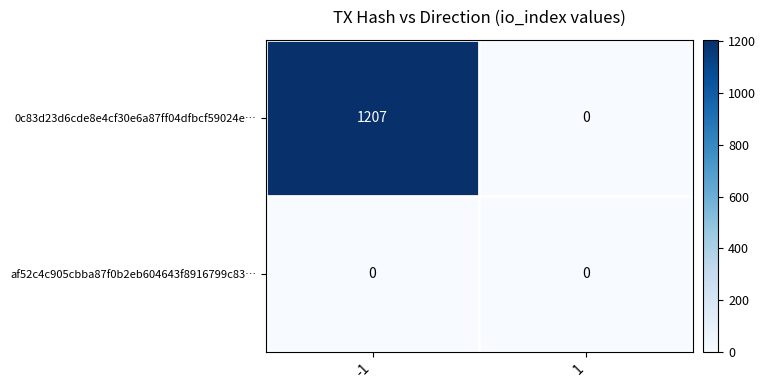

What is the difference between the 0c83d23d6cde8e4cf30e6a87ff04dfbcf59024e… values at 1 and -1?

1207